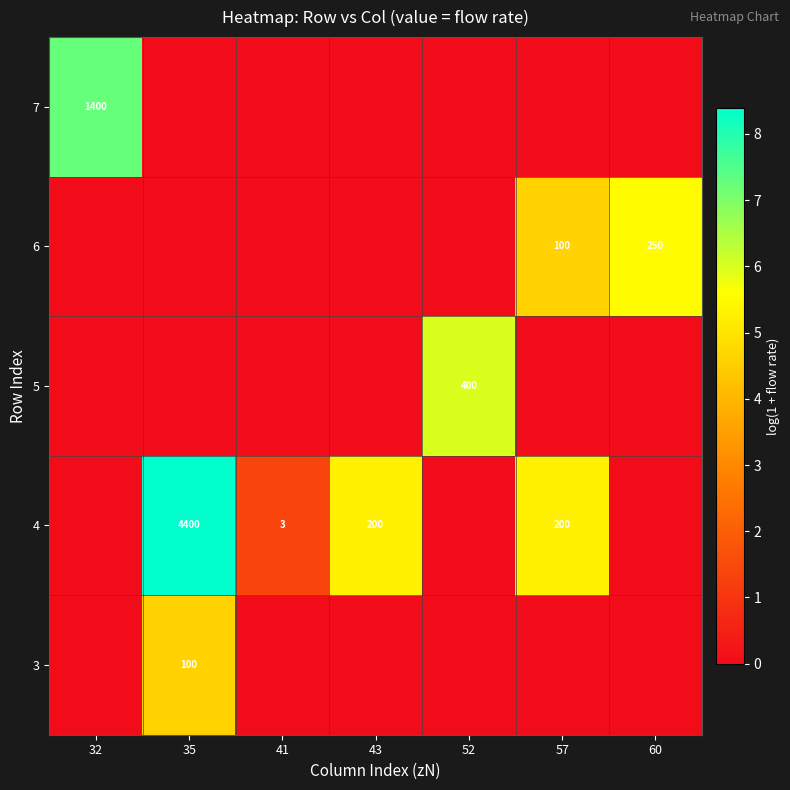

Is it true that 7 equals 1400 at 32?

True